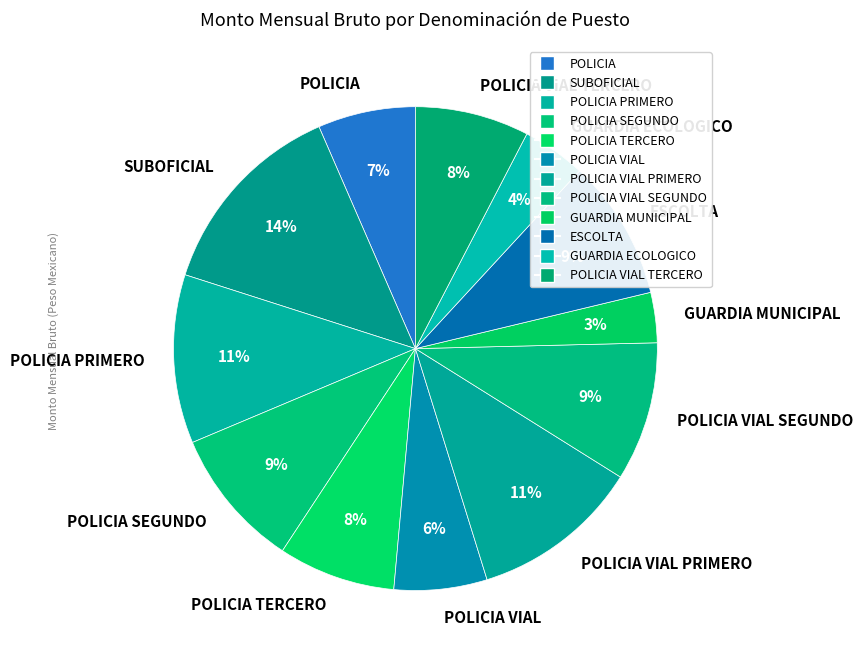

Combined, do ESCOLTA and POLICIA account for over 50%?

No